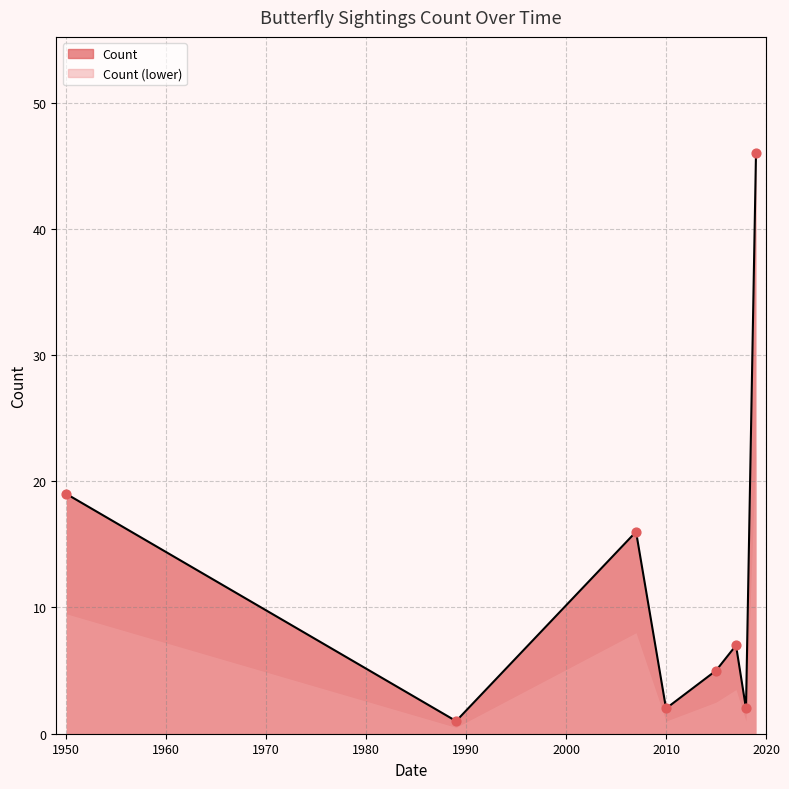

Between 1950-07-15 and 1950-07-01, which is larger?

1950-07-15